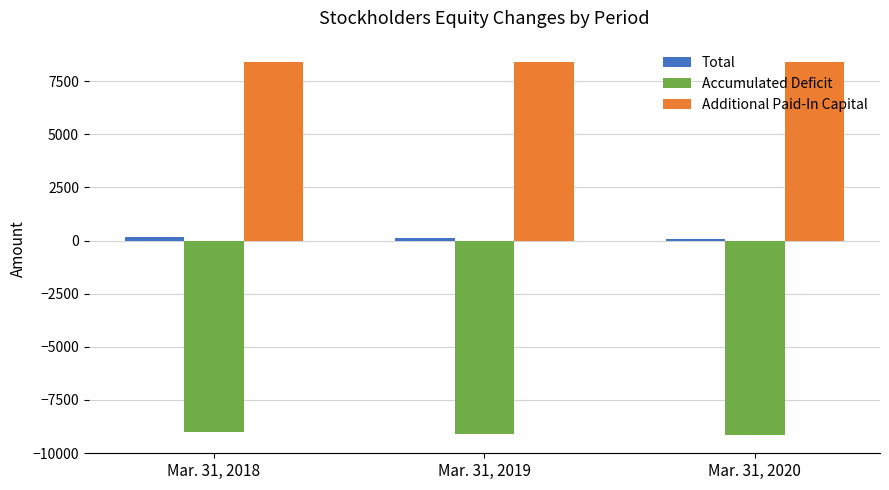

What is the difference between the highest and lowest values at Mar. 31, 2020?

17531